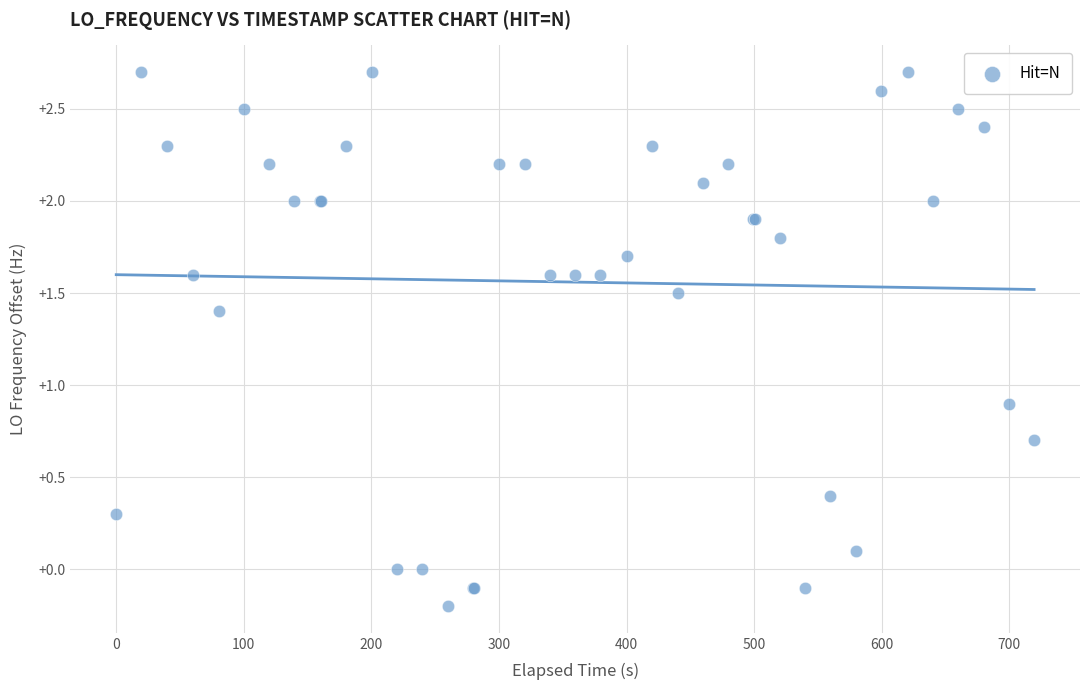

What Y value in the scatter plot is closest to 1?

0.9